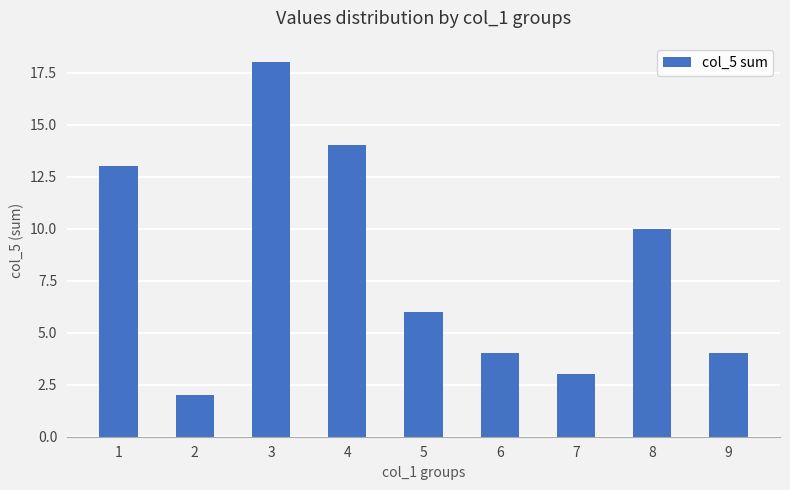

Reading right to left, transcribe all the data shown in this chart.

4	10	3	4	6	14	18	2	13